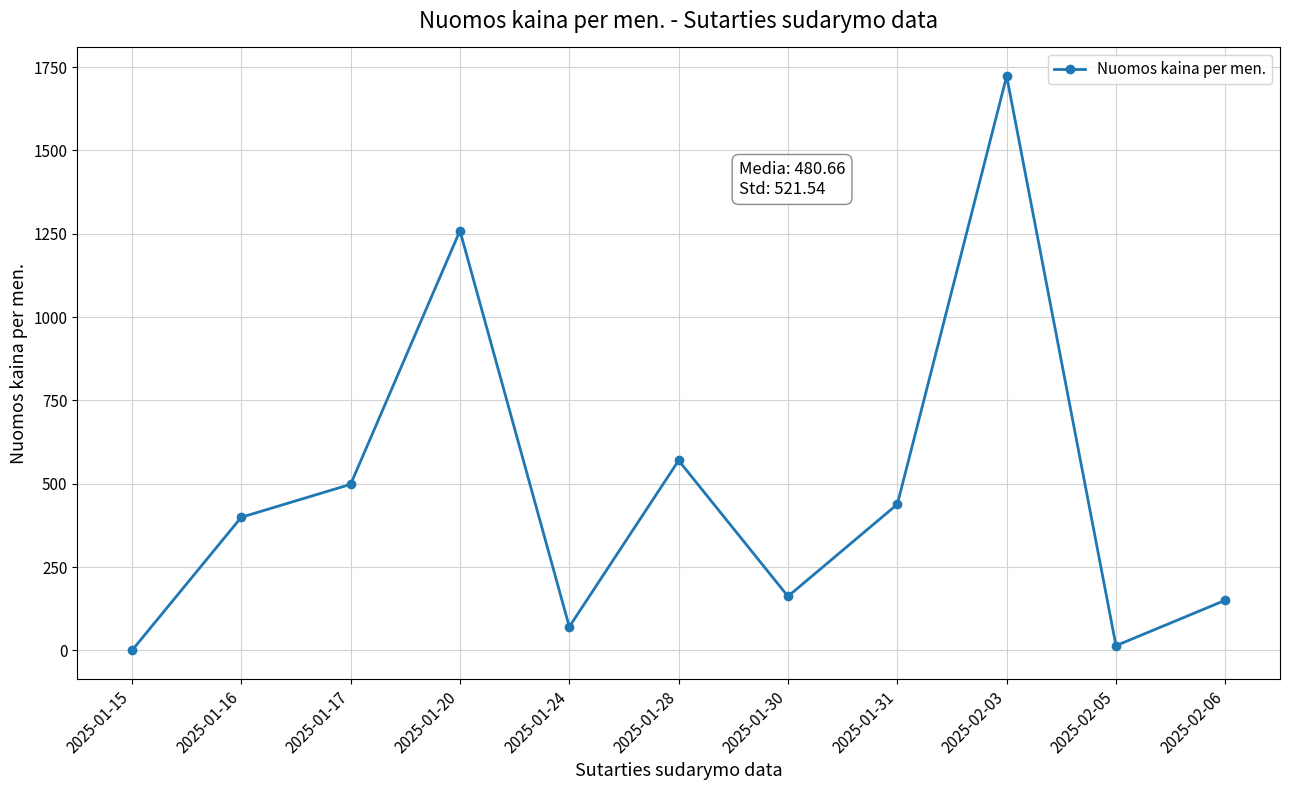

How many data points are less than 399?

5